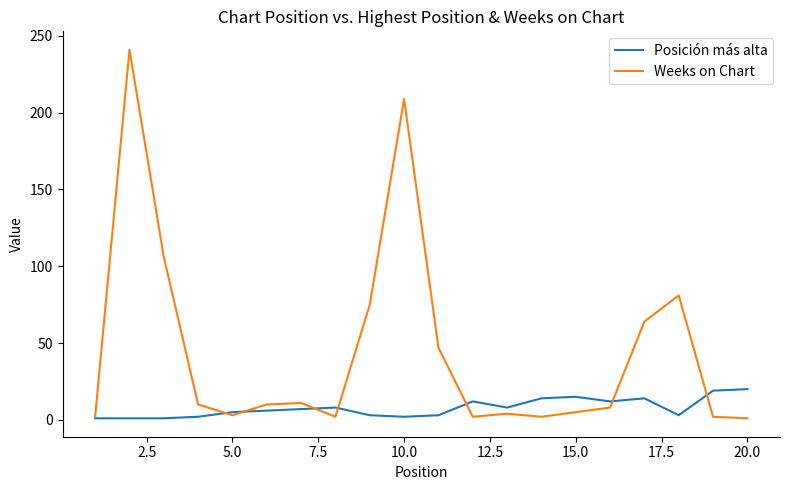

Which series has the largest total across all categories?

Weeks on Chart